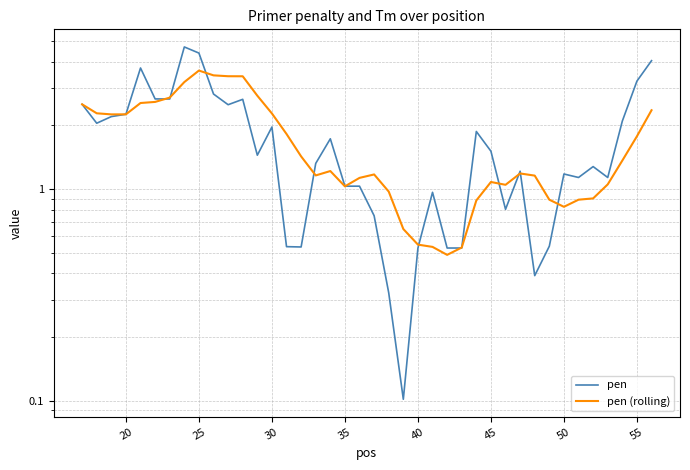

What are all the series names shown in the legend?

pen, pen (rolling)